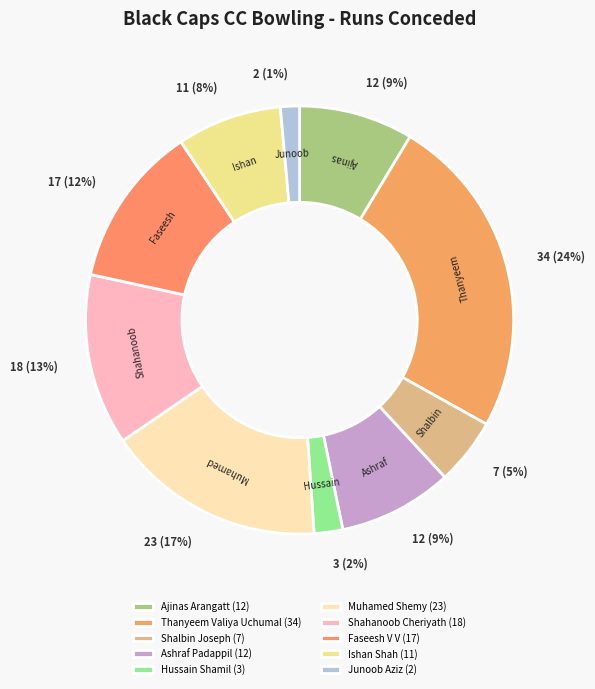

What percentage is NOT represented by Junoob Aziz?

98.6%